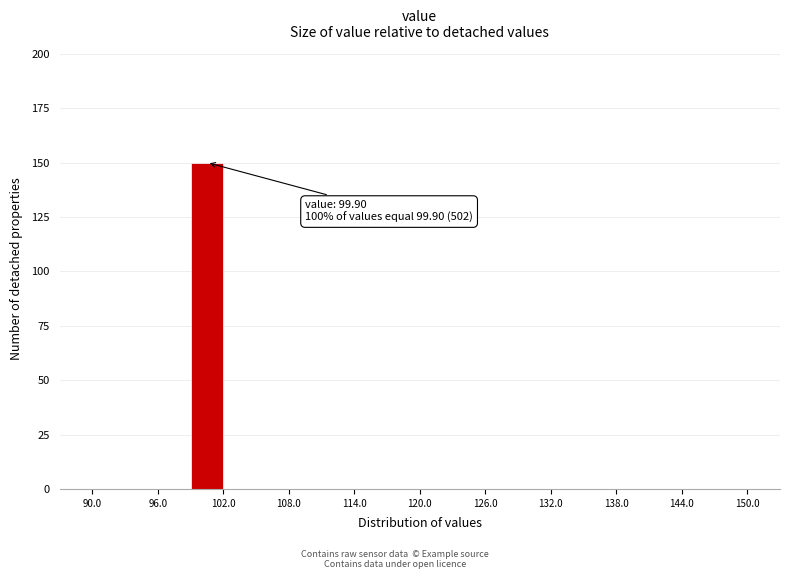

Read against the x-axis, roughly where is the centre of the tallest bar?

101